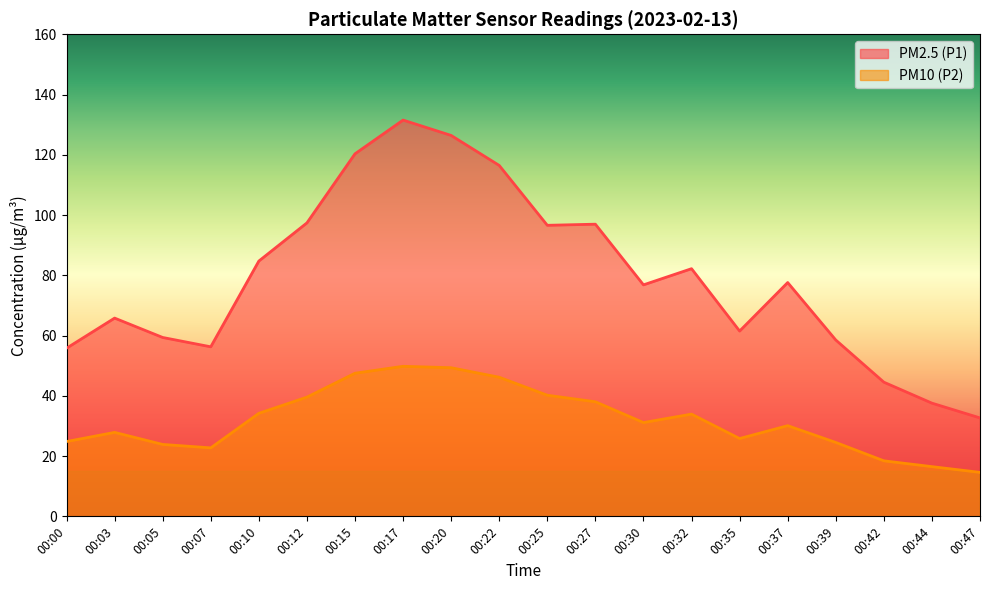

Is it true that PM10 (P2) equals 38.0 at 00:27?

True